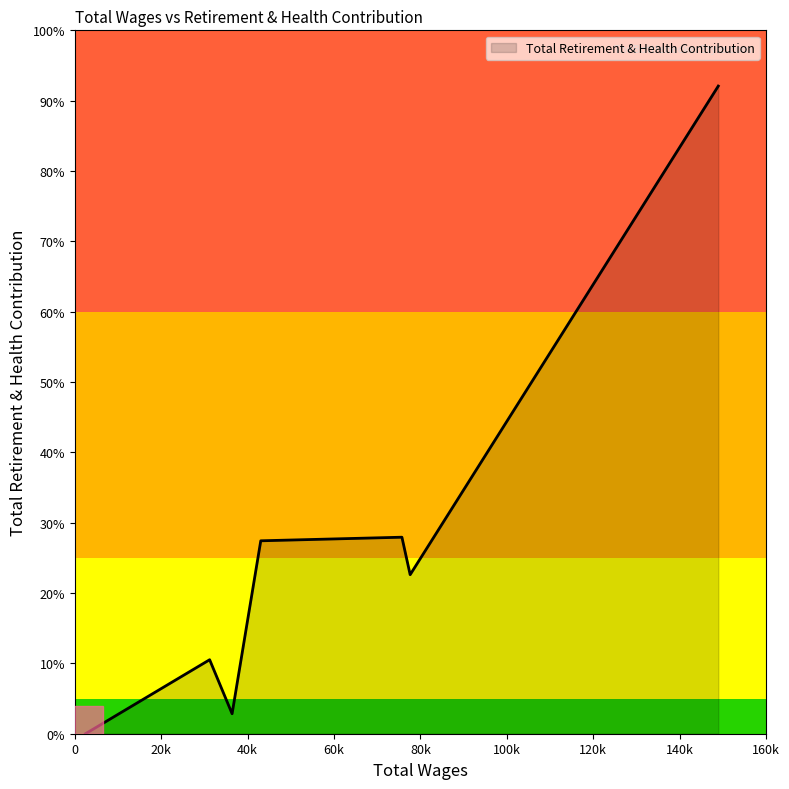

Is this an area chart (filled region under the line)?

Yes